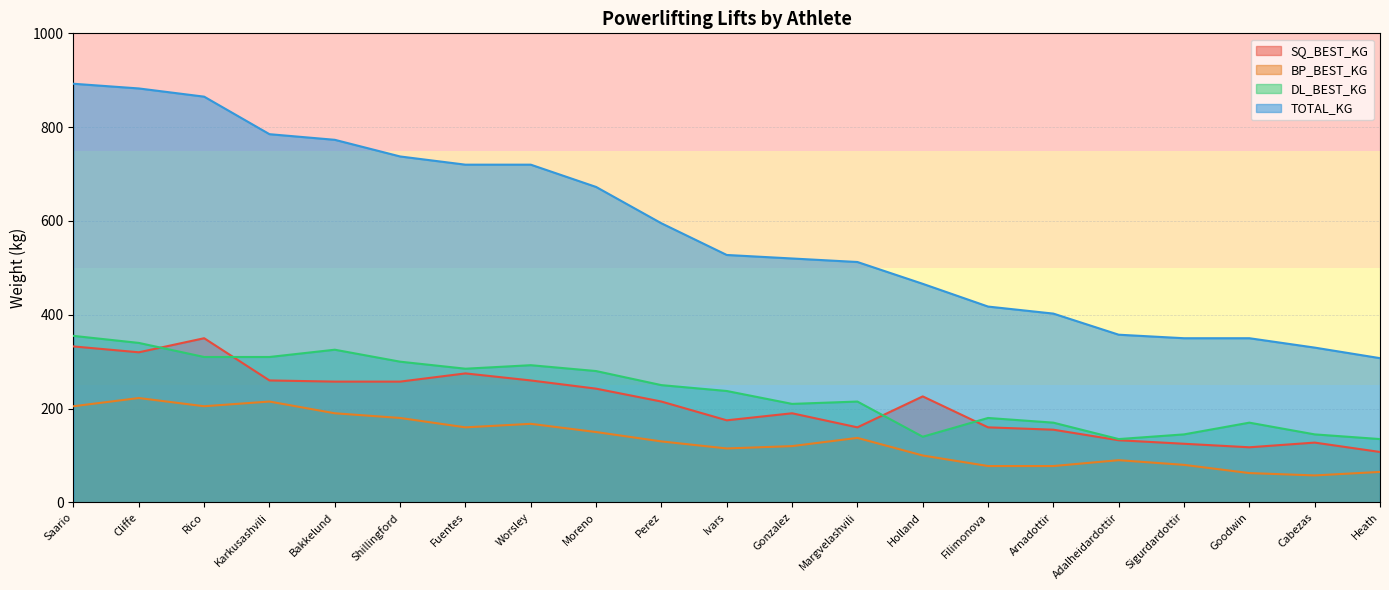

List the labels in order of TOTAL_KG value, smallest first.

Heath, Cabezas, Sigurdardottir, Goodwin, Adalheidardottir, Arnadottir, Filimonova, Holland, Margvelashvili, Gonzalez, Ivars, Perez, Moreno, Worsley, Fuentes, Shillingford, Bakkelund, Karkusashvili, Rico, Cliffe, Saario